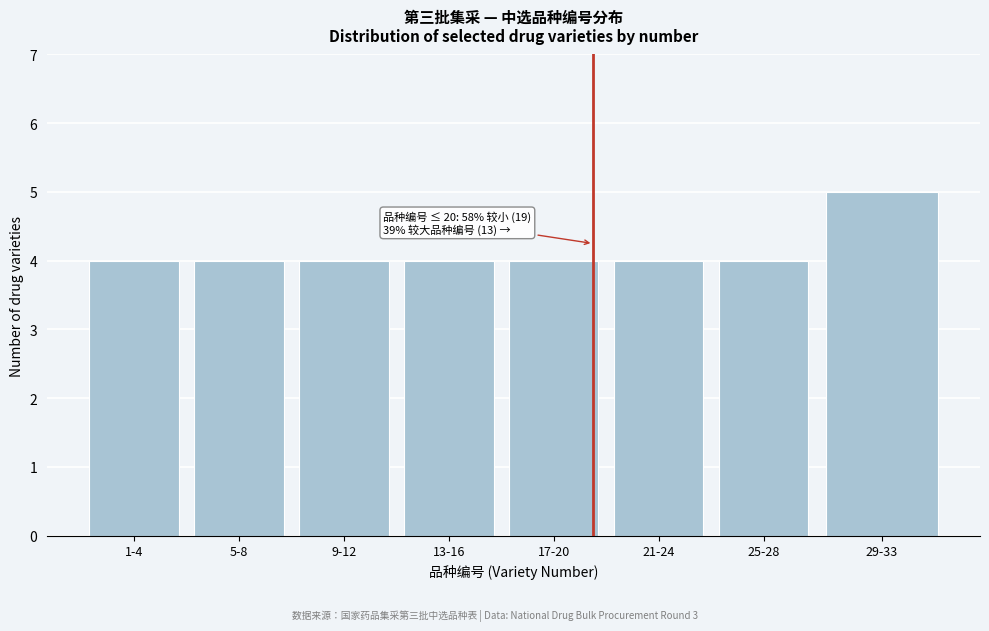

Reading left to right, what are all the values shown in this chart?

4	4	4	4	4	4	4	5